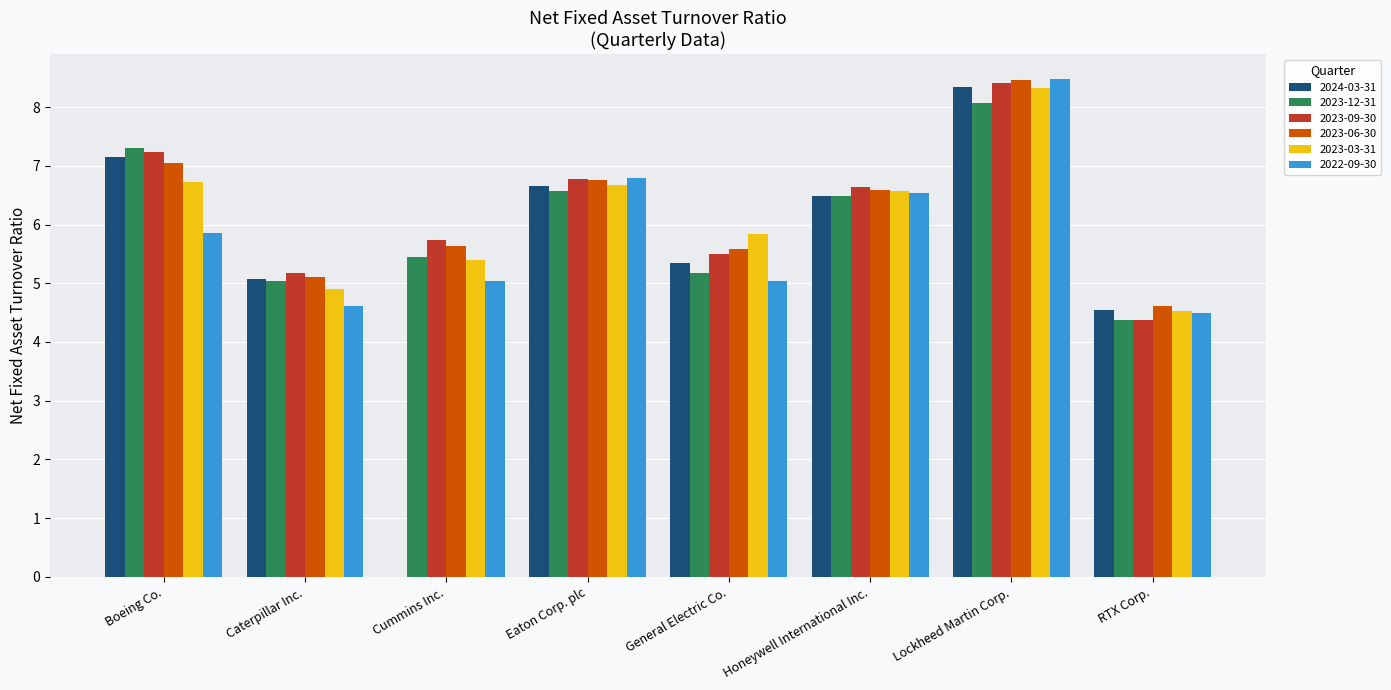

How many distinct data groups are displayed?

6